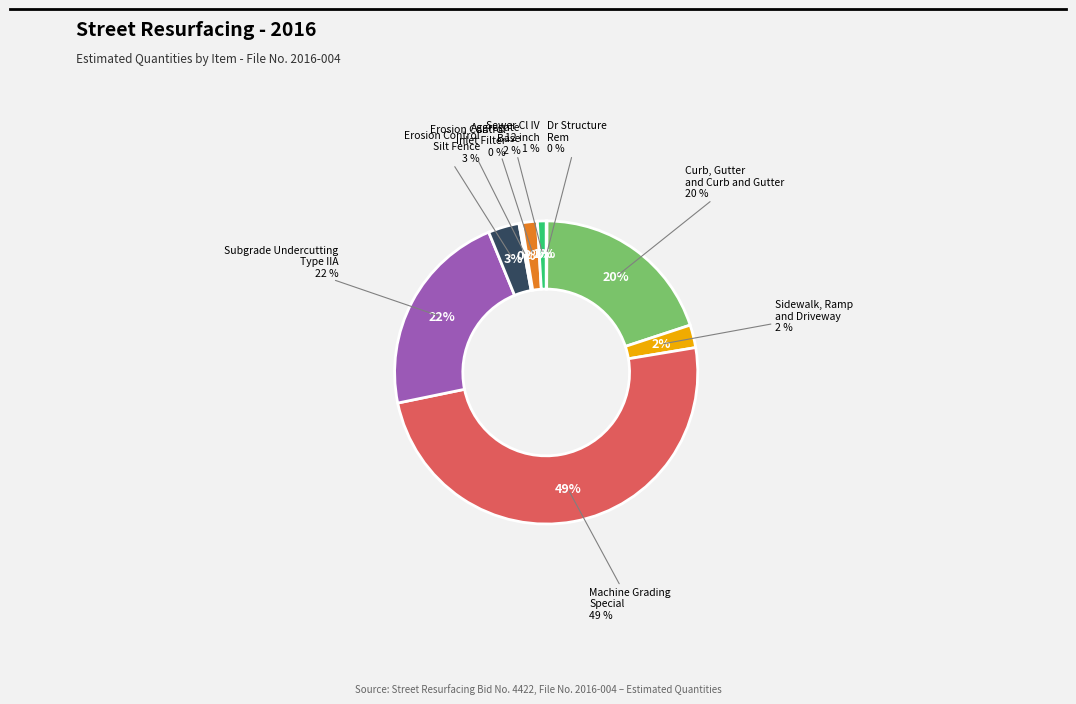

To the nearest percent, what portion does Sewer Cl IV 12 inch represent?

1%